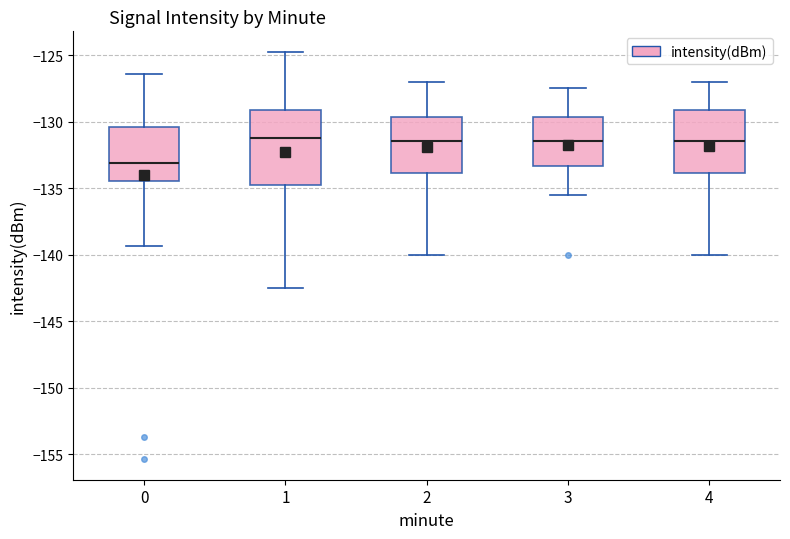

Reading left to right, read every box against the y-axis: the position of its median line, the range the box covers, and the ends of its whiskers. The values are not printed on the chart, so give them approximately, as read against the axis.

0: median -133.0, box -134.5 to -130.5, whiskers -139.5 to -126.5
1: median -131.0, box -134.5 to -129.0, whiskers -142.5 to -125.0
2: median -131.5, box -134.0 to -129.5, whiskers -140.0 to -127.0
3: median -131.5, box -133.5 to -129.5, whiskers -135.5 to -127.5
4: median -131.5, box -134.0 to -129.0, whiskers -140.0 to -127.0